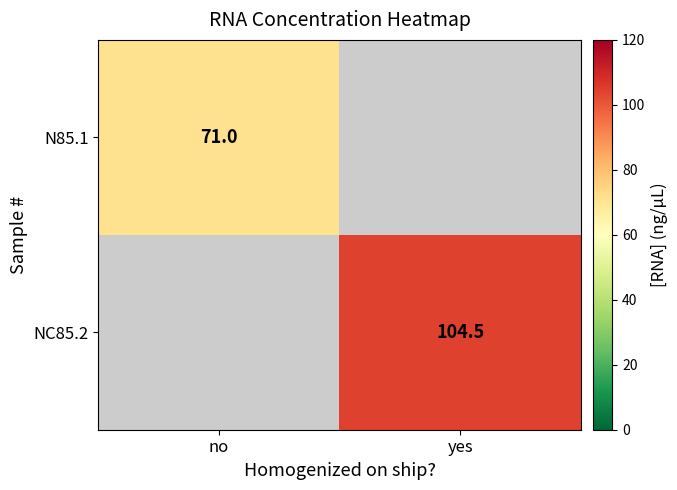

Is it true that NC85.2 equals 41.5 at yes?

False